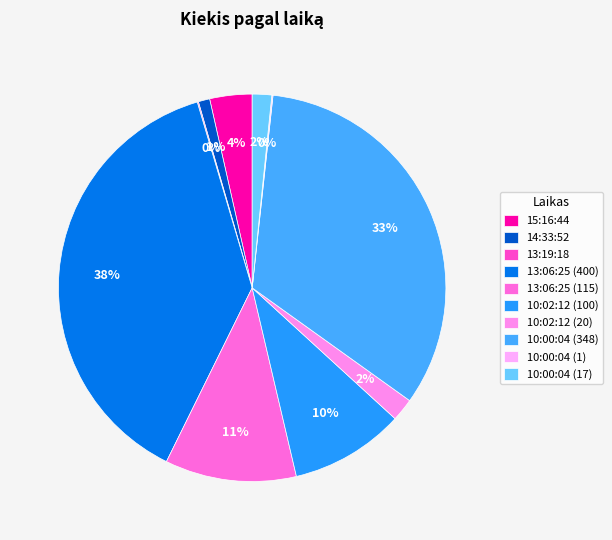

Count the number of slices in the pie.

10